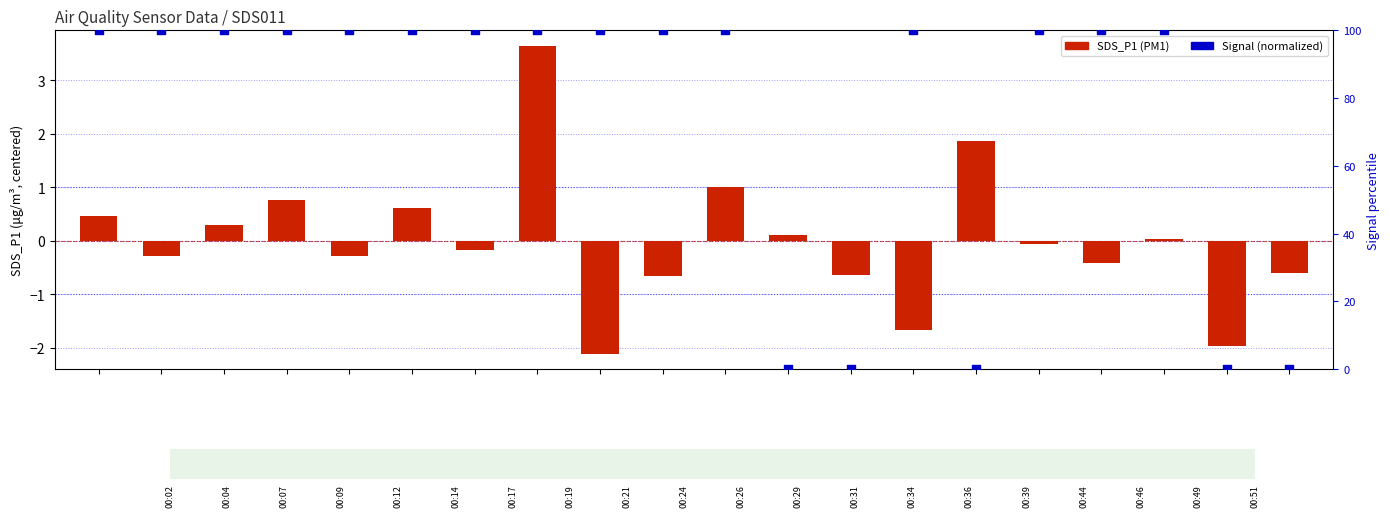

Which series has the widest spread of Y values?

Signal (normalized)